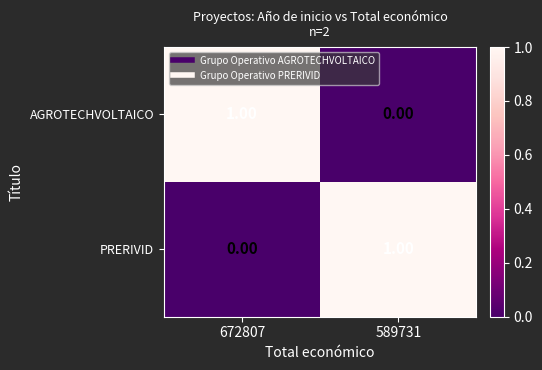

Is the value of PRERIVID at 589731 greater than the value of AGROTECHVOLTAICO at 589731?

Yes